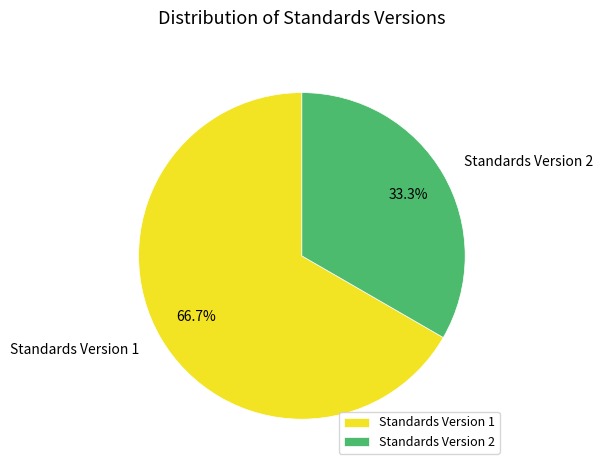

What is the ratio of the value at Standards Version 2 to the value at Standards Version 1?

0.5